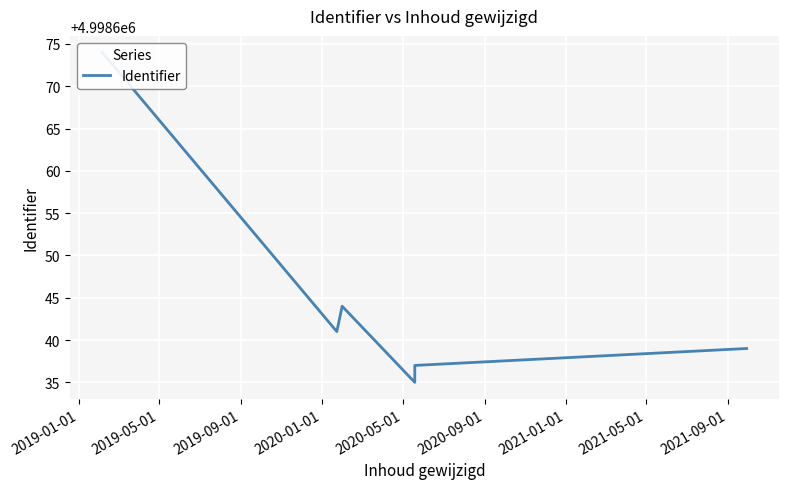

What is the difference between the maximum and second lowest values?

37